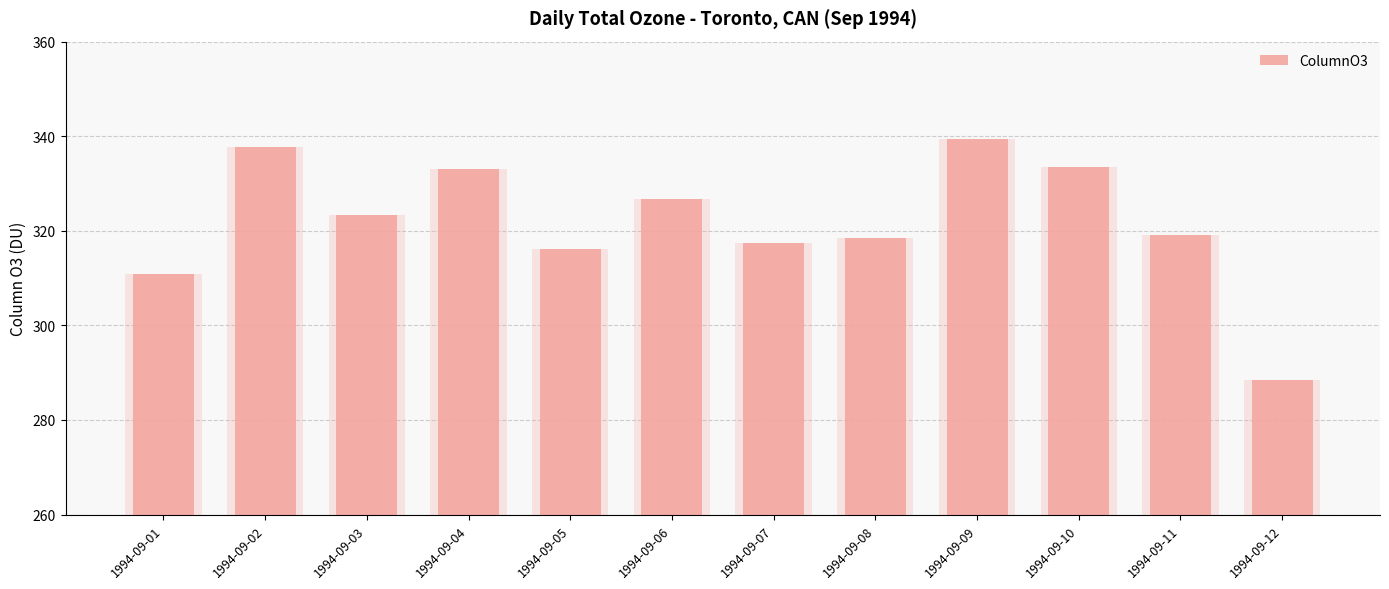

How many values exceed 323?

6